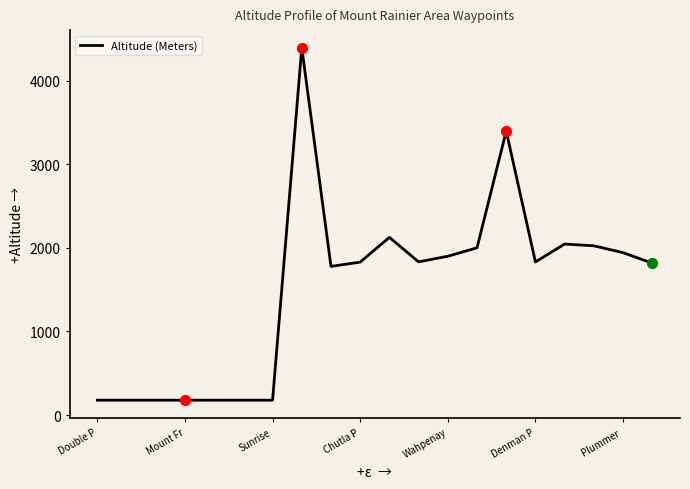

What is the minimum value shown in the chart?

178